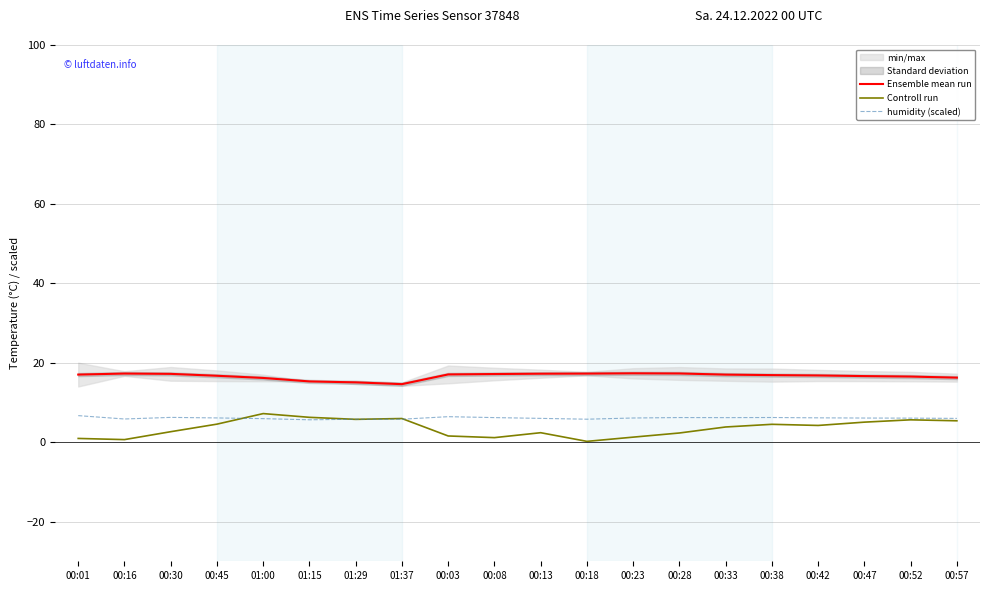

Where is the first local maximum for humidity (scaled)?

00:30